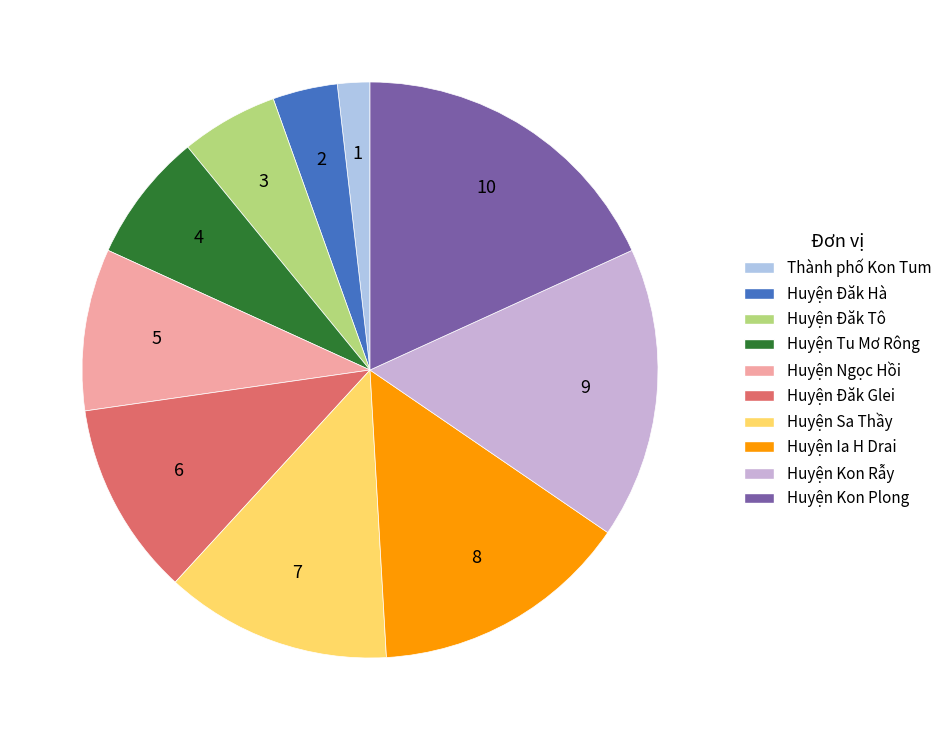

Rank the categories by value from lowest to highest.

Thành phố Kon Tum, Huyện Đăk Hà, Huyện Đăk Tô, Huyện Tu Mơ Rông, Huyện Ngọc Hồi, Huyện Đăk Glei, Huyện Sa Thầy, Huyện Ia H Drai, Huyện Kon Rẫy, Huyện Kon Plong